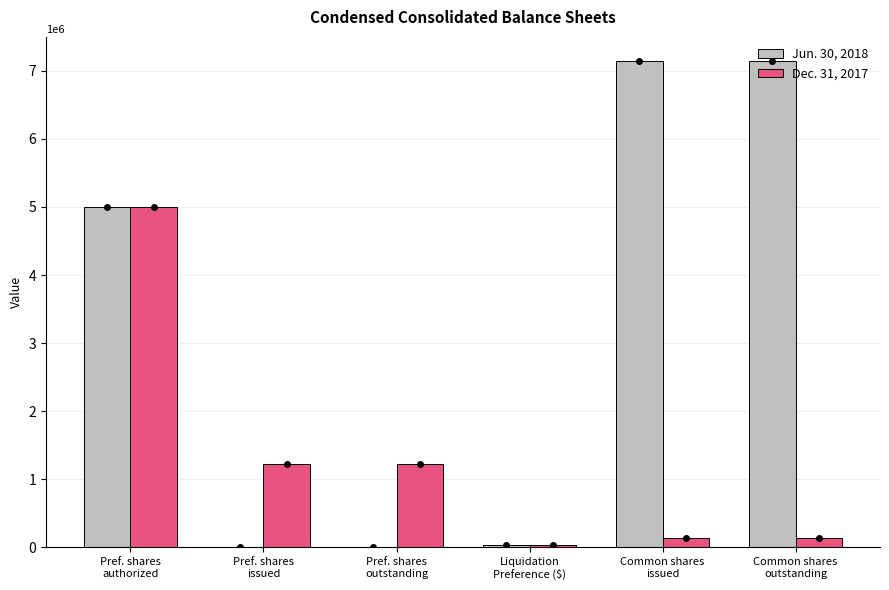

How many groups of bars are there?

6